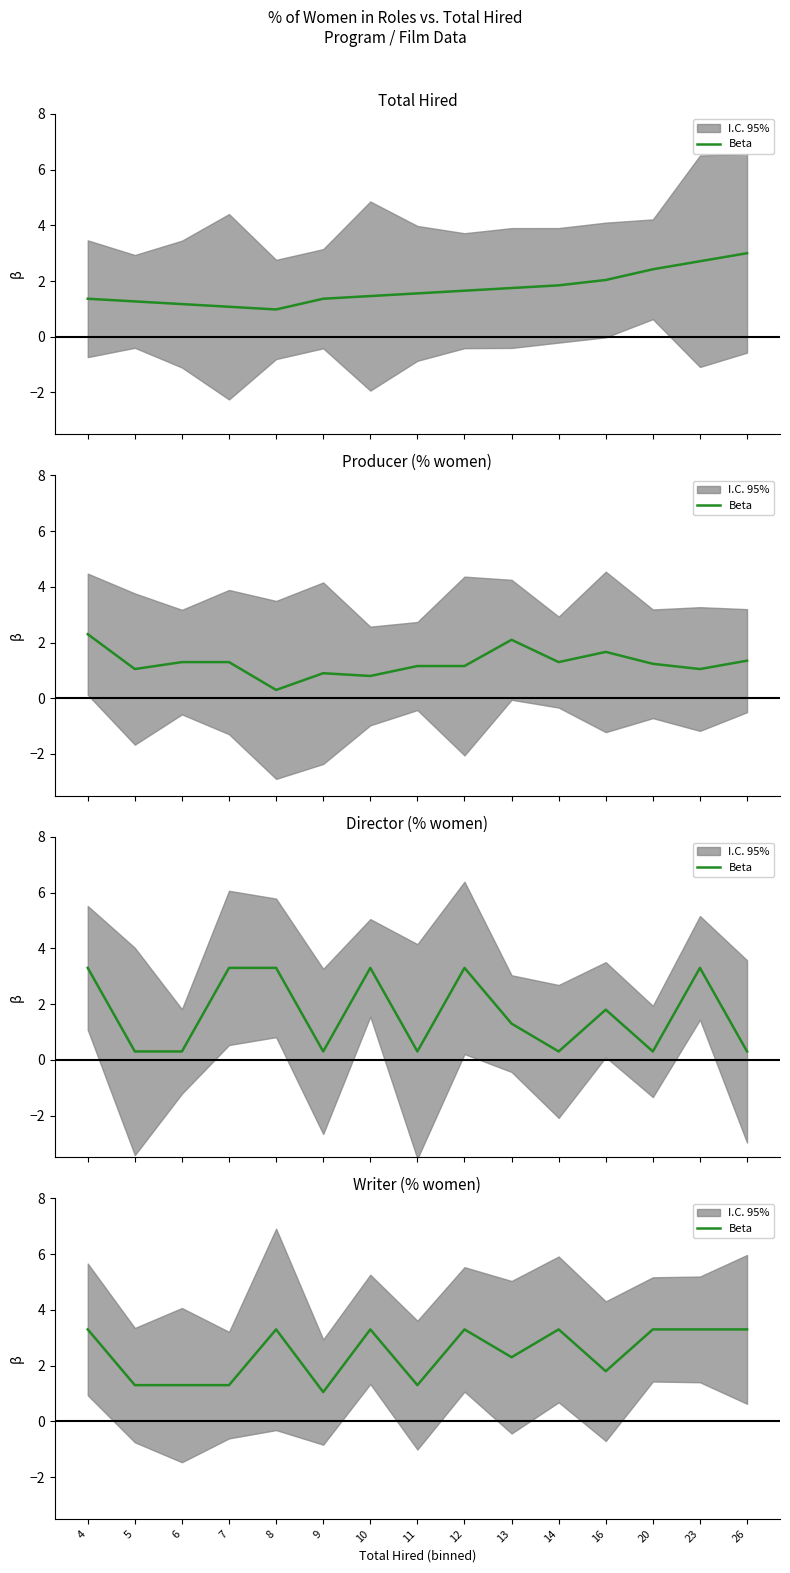

What is the difference between the second highest and minimum values?

2.2